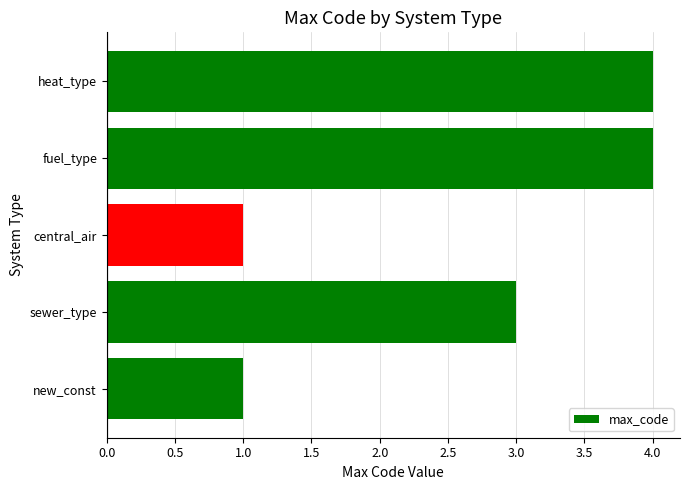

What is the change in value from new_const to sewer_type?

+2